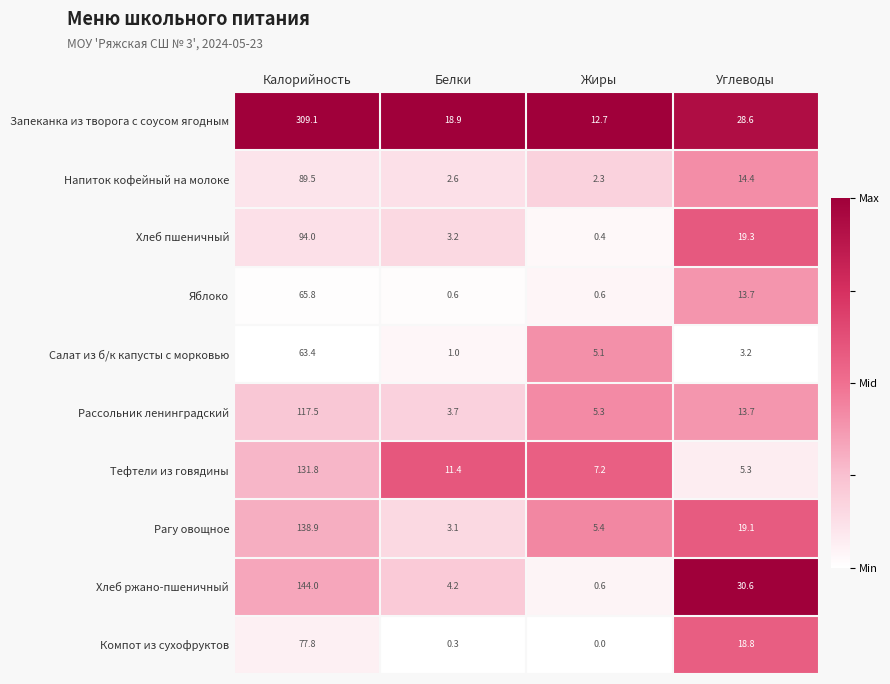

Where is Тефтели из говядины nearest to the value 68?

Белки